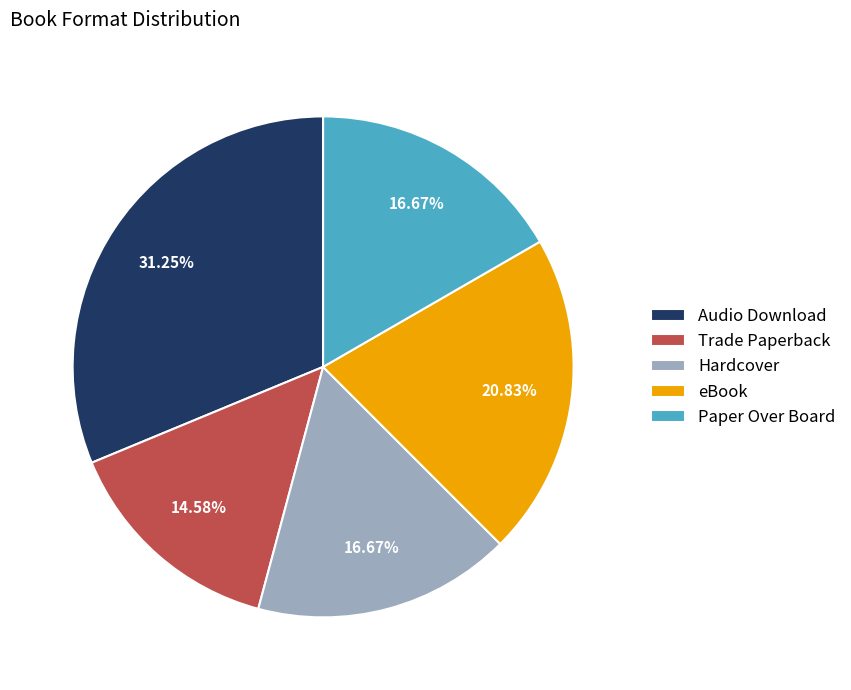

To the nearest percent, what percentage of the pie is eBook?

21%